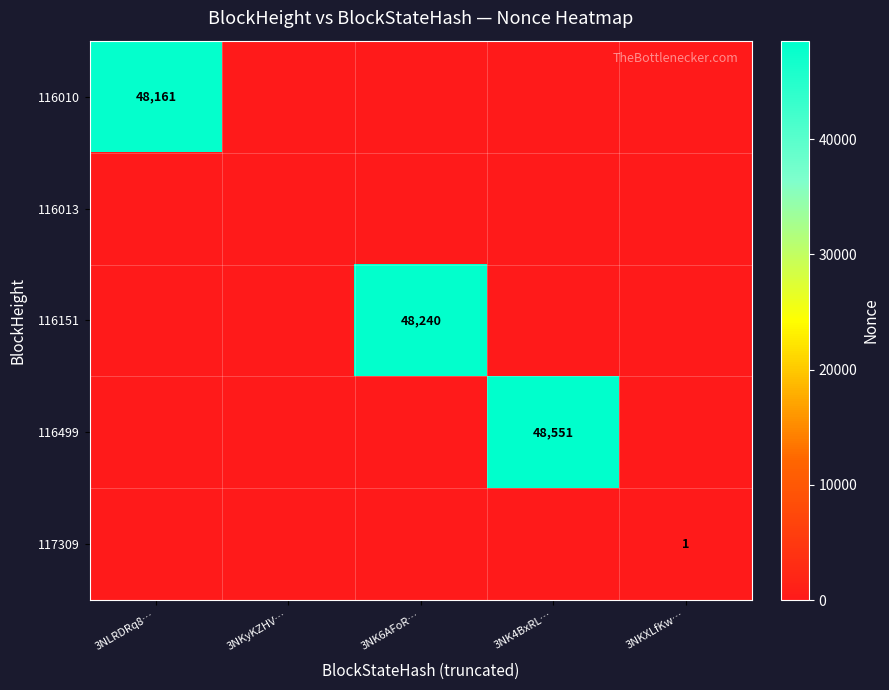

At which label does 117309 reach its minimum?

3NLRDRq8…